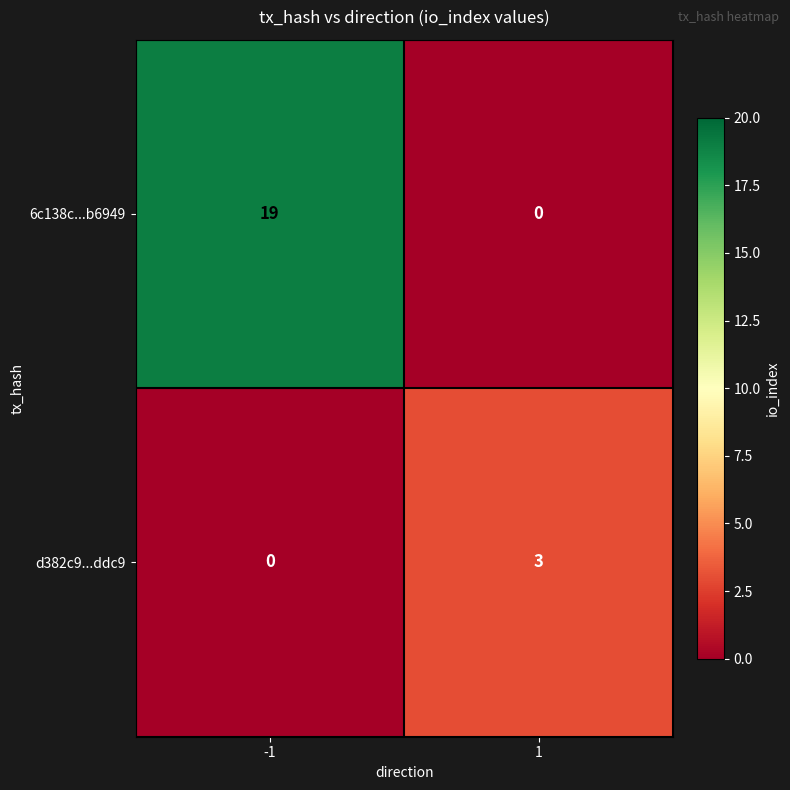

Rank the series by their average value, from highest to lowest.

6c138c...b6949, d382c9...ddc9